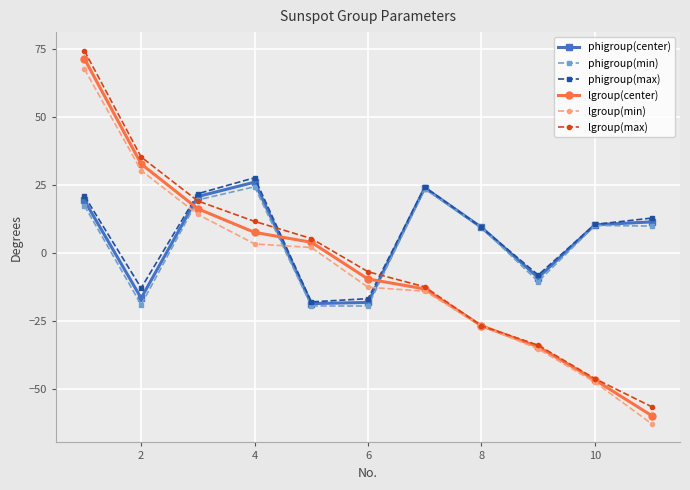

What is the value of the phigroup(min) point at the 6th from the left?

-19.5